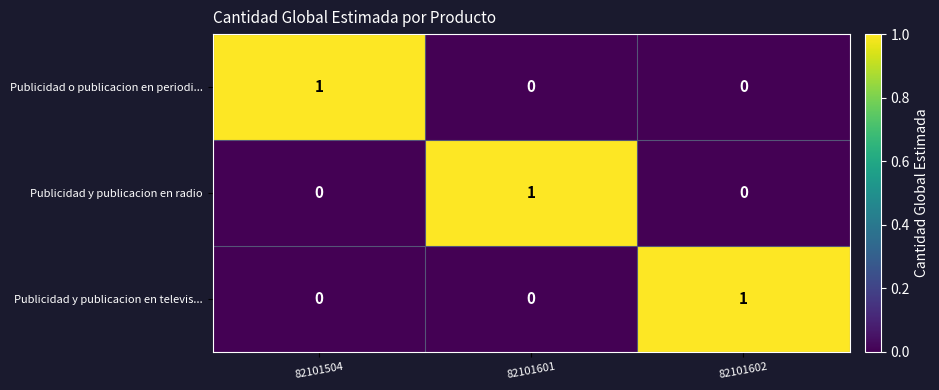

Is it true that Publicidad o publicacion en periodi... equals 0 at 82101602?

True